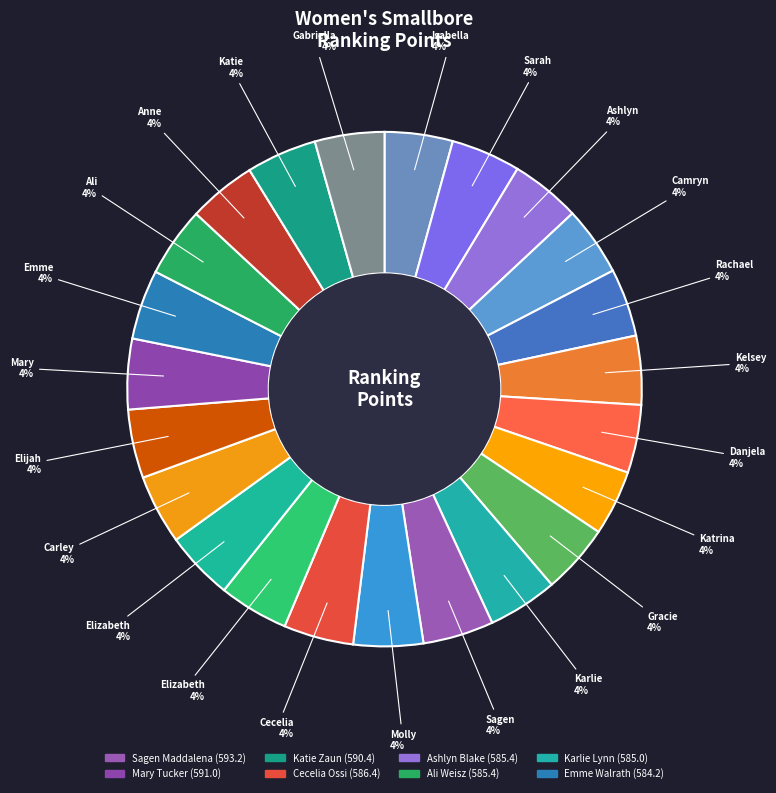

To the nearest percent, what is the average slice percentage?

4%